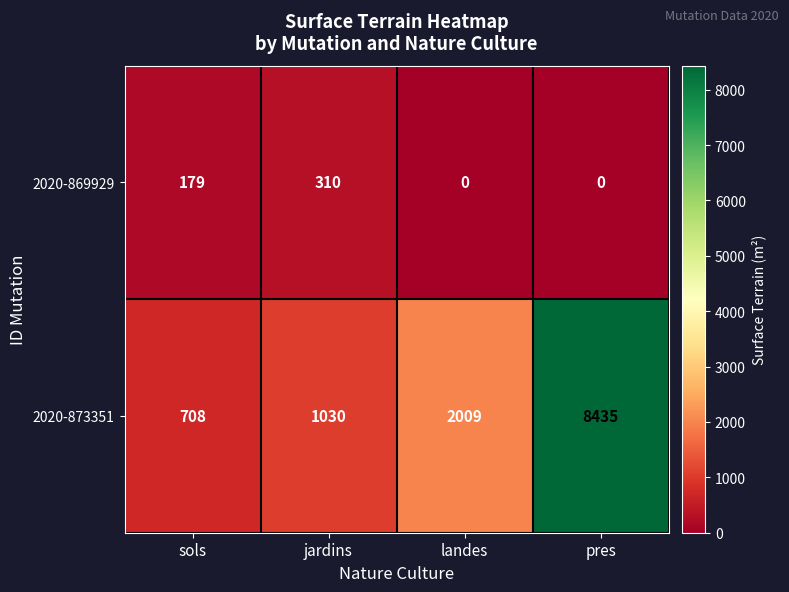

Rank the series by their average value, from lowest to highest.

2020-869929, 2020-873351